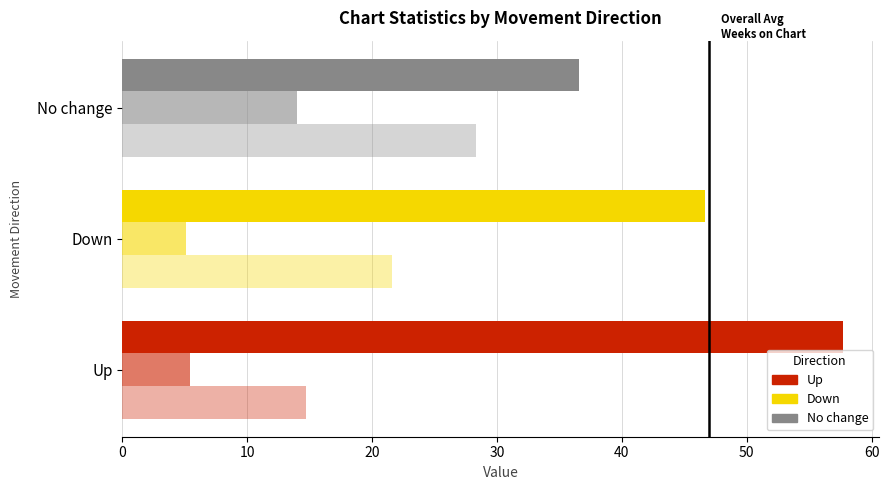

The value of Avg Current Position at Down is 10.3. True or false?

False